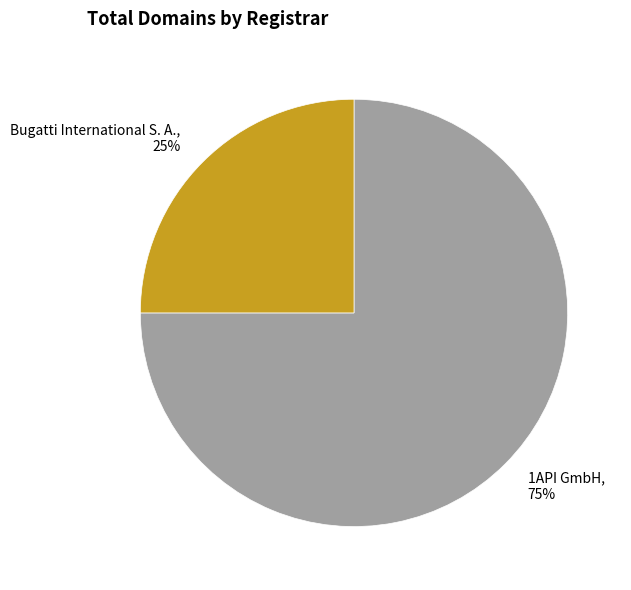

How many slices are in this pie chart?

2